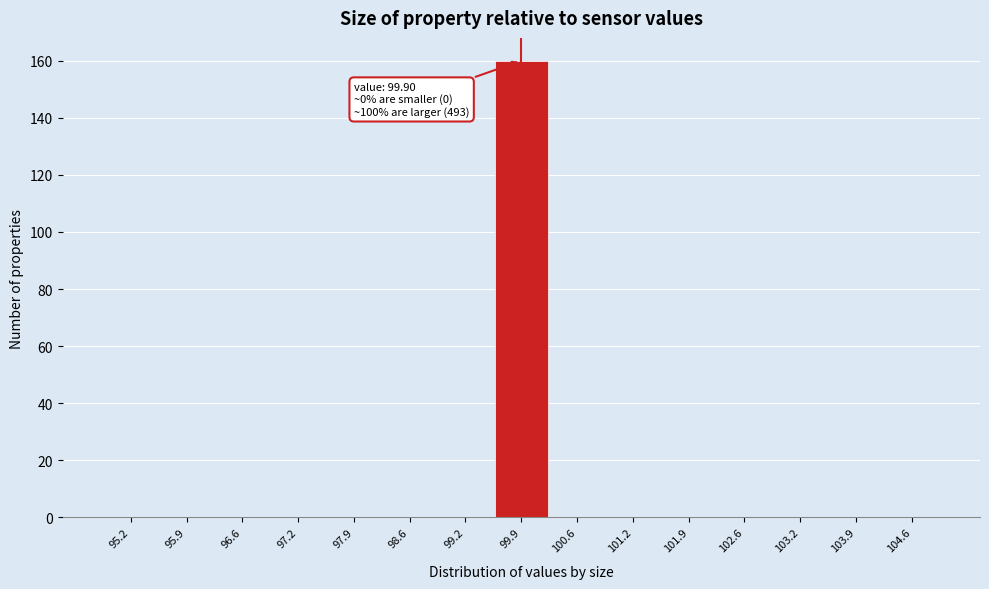

Over which range of the x-axis is the bar tallest?

99.6 to 100.2